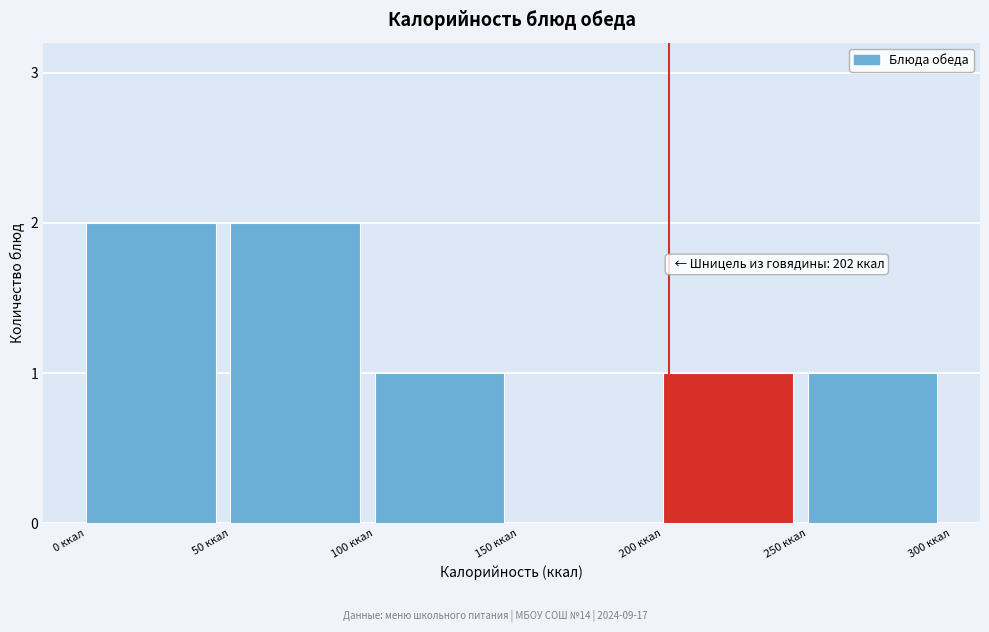

Reading left to right, what are all the values shown in this chart?

0 ккал=2	50 ккал=2	100 ккал=1	150 ккал=0	200 ккал=1	250 ккал=1